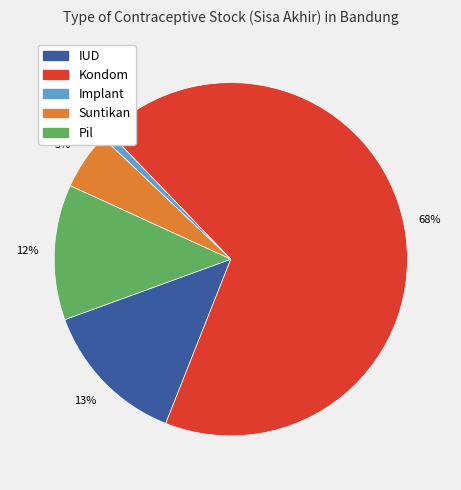

Rank the categories by value from lowest to highest.

Implant, Suntikan, Pil, IUD, Kondom